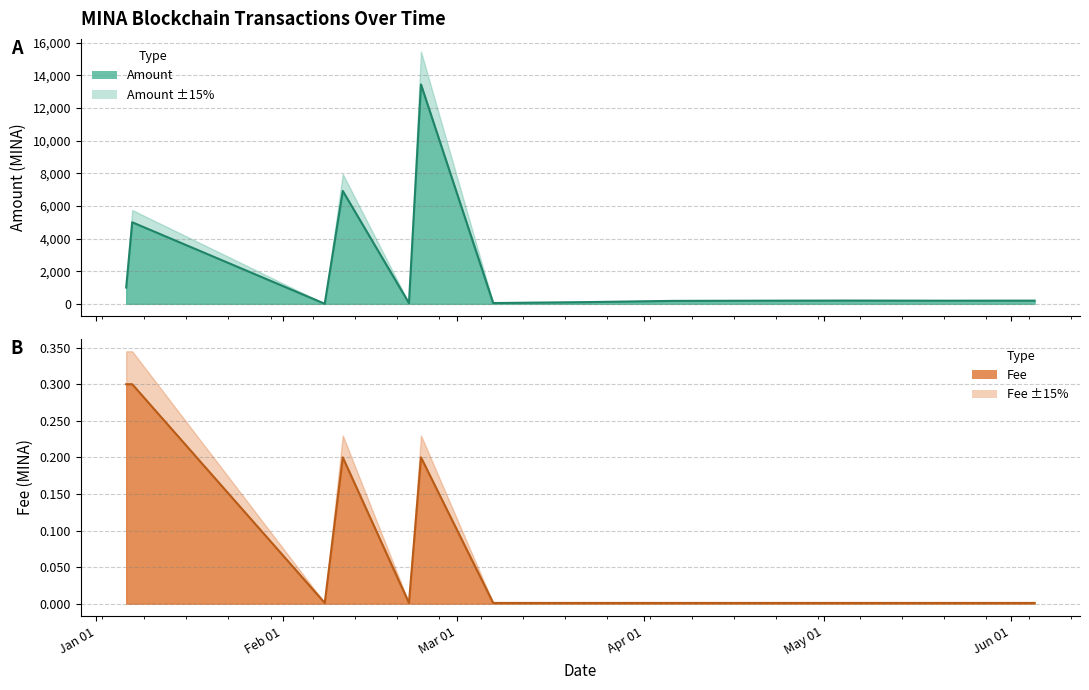

Between 2024-01-07 and 2024-05-20, which series saw the biggest shift?

Amount